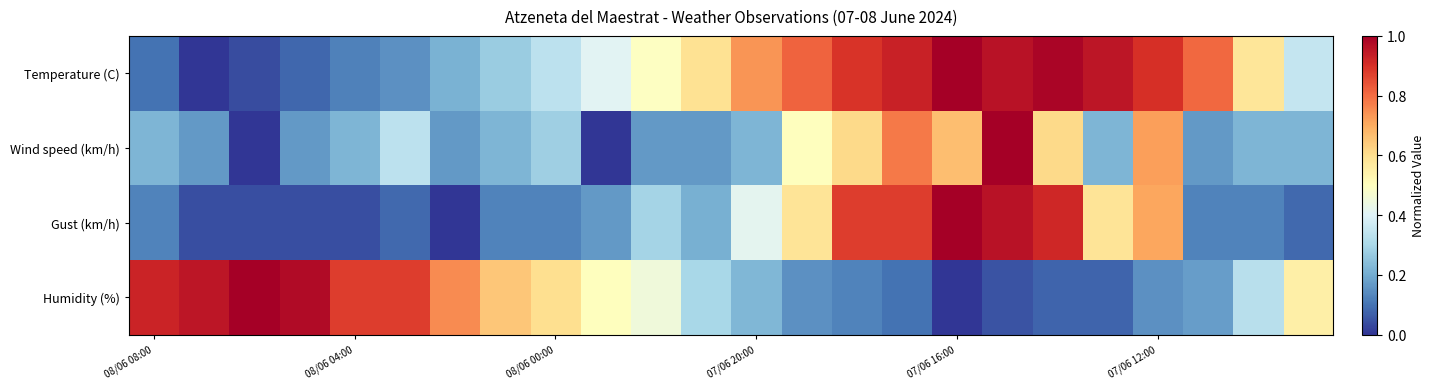

Reading right to left, extract all data points from this chart.

Temperature (C): 0.3	0.6	0.8	0.9	0.9	1.0	1.0	1.0	0.9	0.9	0.8	0.7	0.6	0.5	0.4	0.3	0.3	0.2	0.1	0.1	0.1	0.0	0.0	0.1
Wind speed (km/h): 0.2	0.2	0.2	0.7	0.2	0.6	1.0	0.7	0.8	0.6	0.5	0.2	0.2	0.2	0.0	0.3	0.2	0.2	0.3	0.2	0.2	0.0	0.2	0.2
Gust (km/h): 0.1	0.1	0.1	0.7	0.6	0.9	1.0	1.0	0.9	0.9	0.6	0.4	0.2	0.3	0.2	0.1	0.1	0.0	0.1	0.0	0.0	0.0	0.0	0.1
Humidity (%): 0.6	0.3	0.2	0.1	0.1	0.1	0.1	0.0	0.1	0.1	0.1	0.2	0.3	0.5	0.5	0.6	0.7	0.8	0.9	0.9	1.0	1.0	0.9	0.9